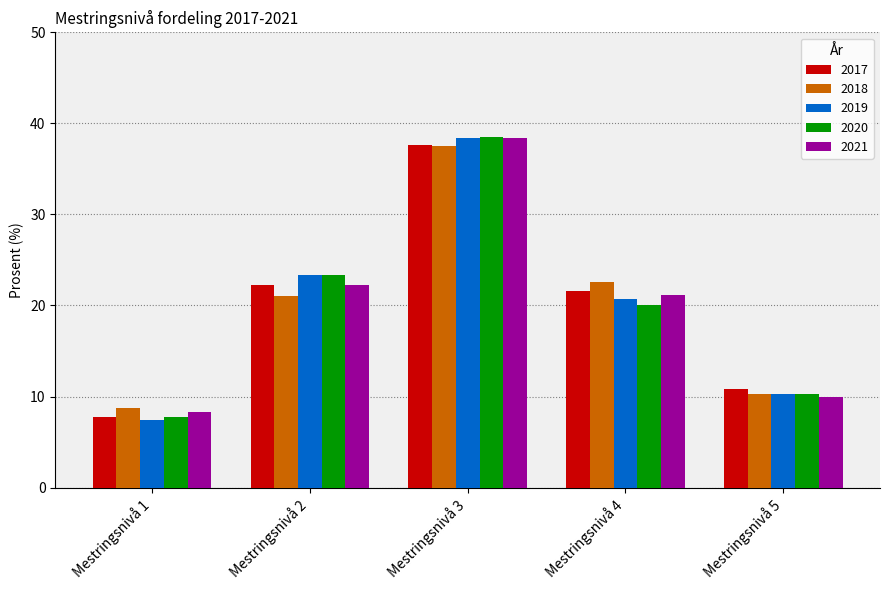

What is the value of the 2021 bar at the 5th from the left?

10.0